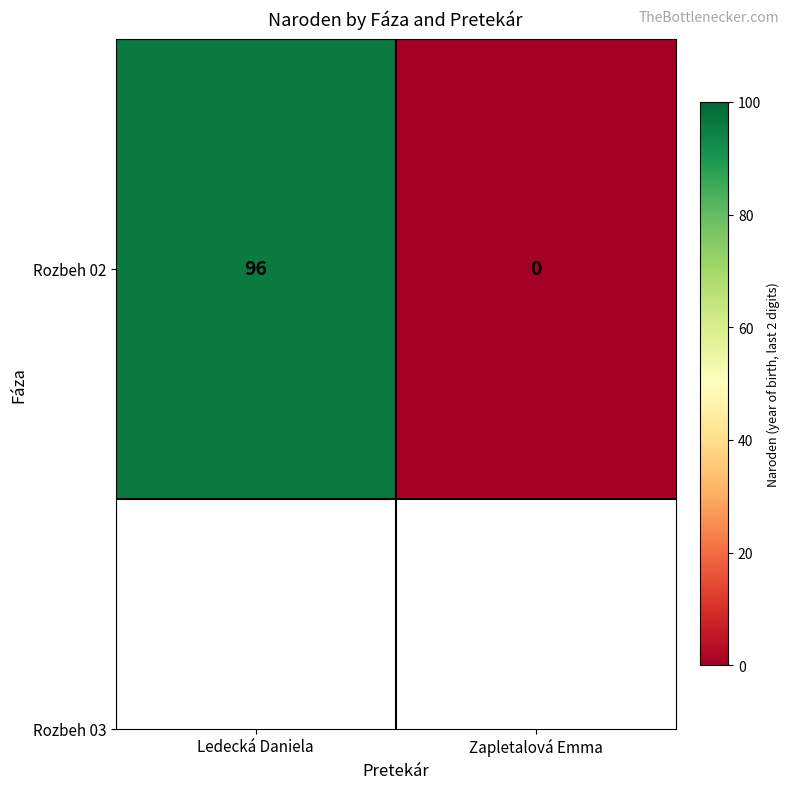

How many values are between 0 and 96?

2